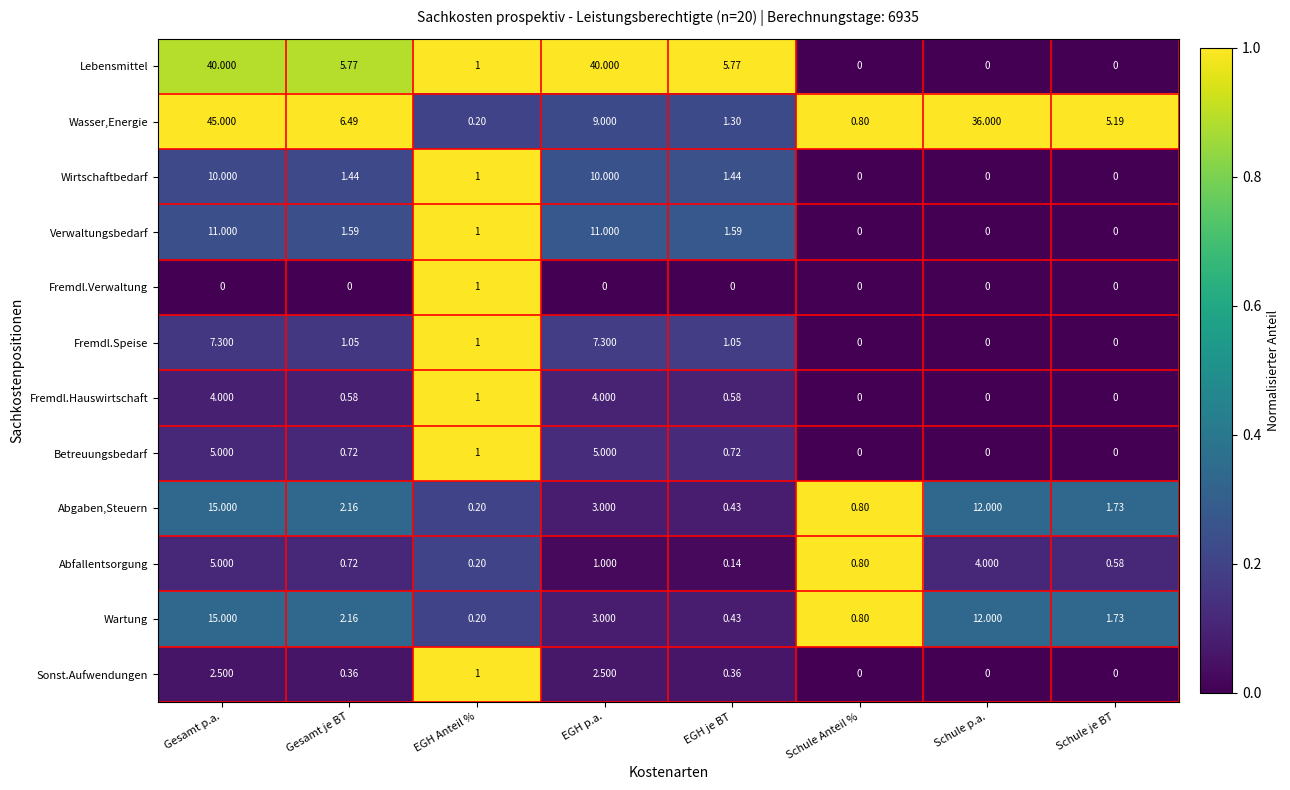

Which series has the largest total across all categories?

Wasser,Energie